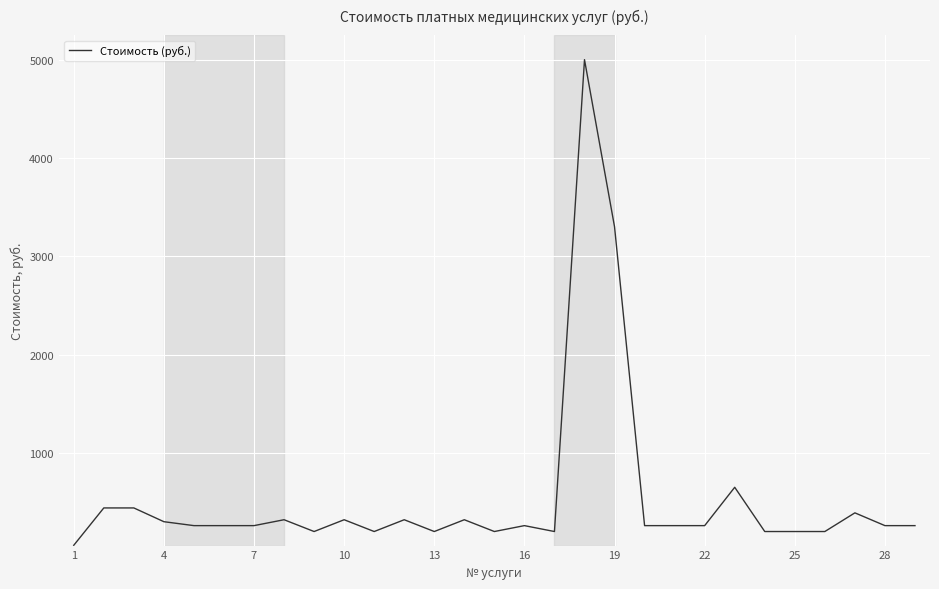

What is the maximum value shown in the chart?

5000